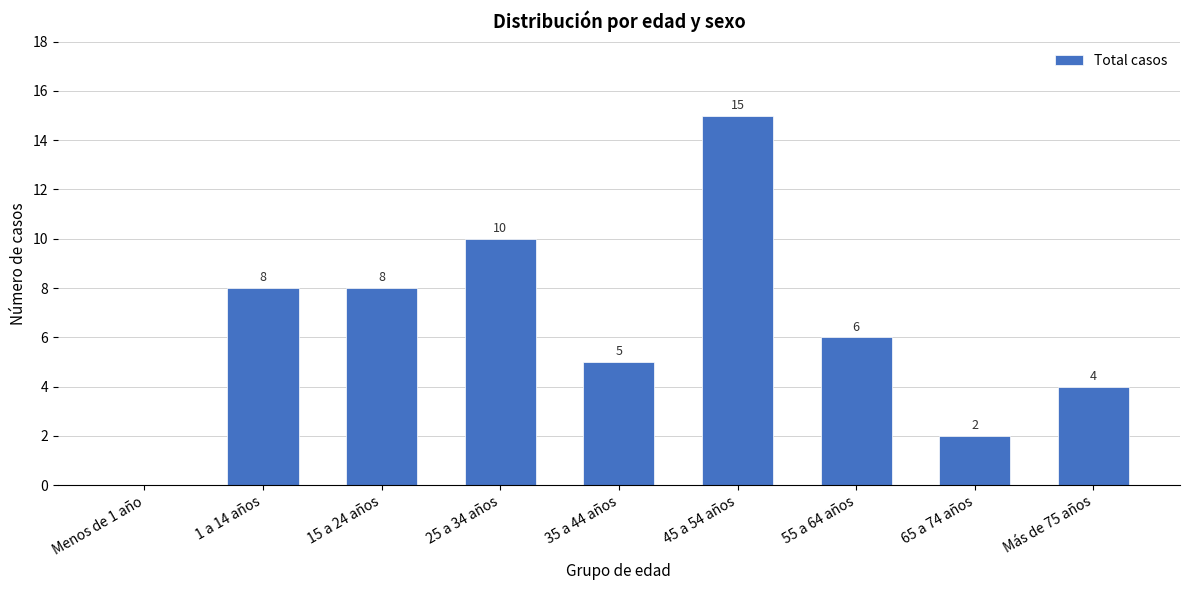

Reading left to right, extract all data points from this chart.

Menos de 1 año=0	1 a 14 años=8	15 a 24 años=8	25 a 34 años=10	35 a 44 años=5	45 a 54 años=15	55 a 64 años=6	65 a 74 años=2	Más de 75 años=4